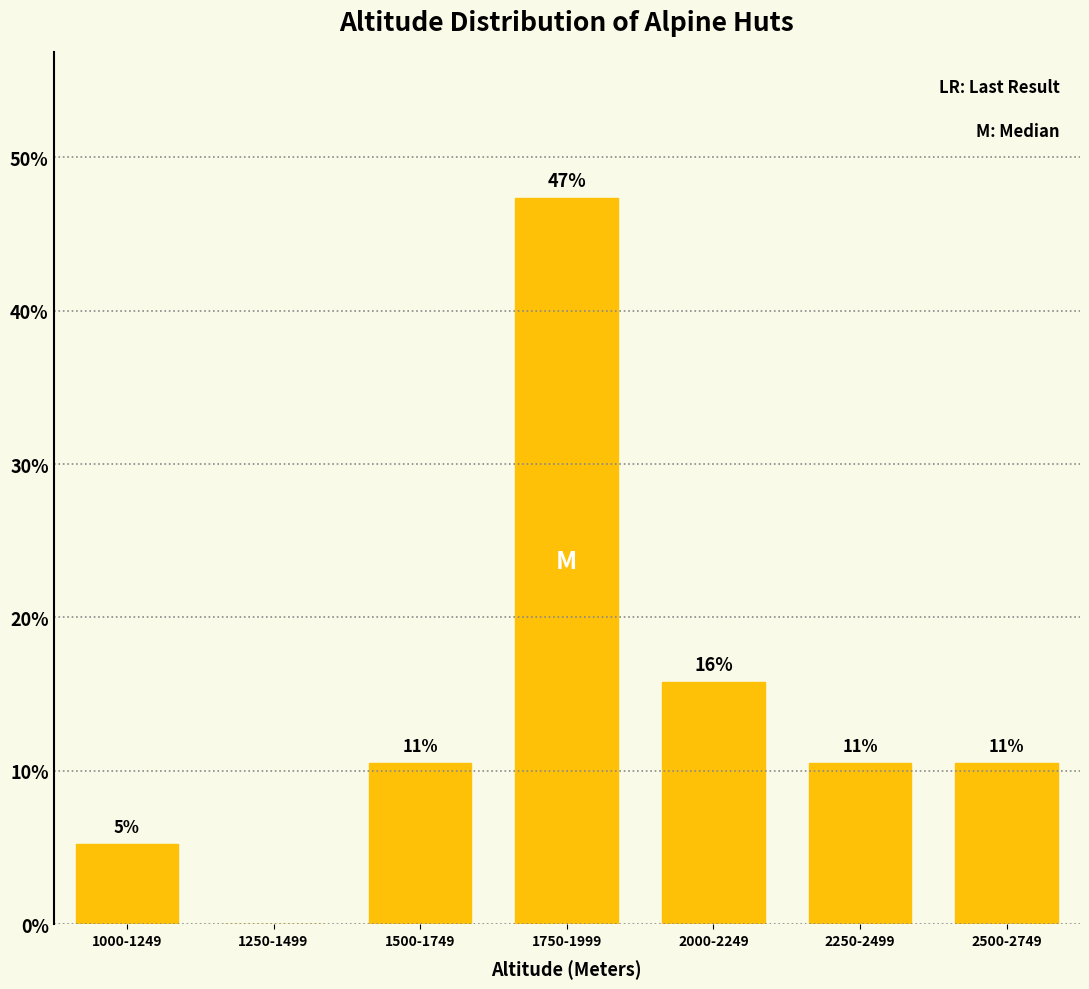

What is the label of the 6th bar from the left?

2250-2499